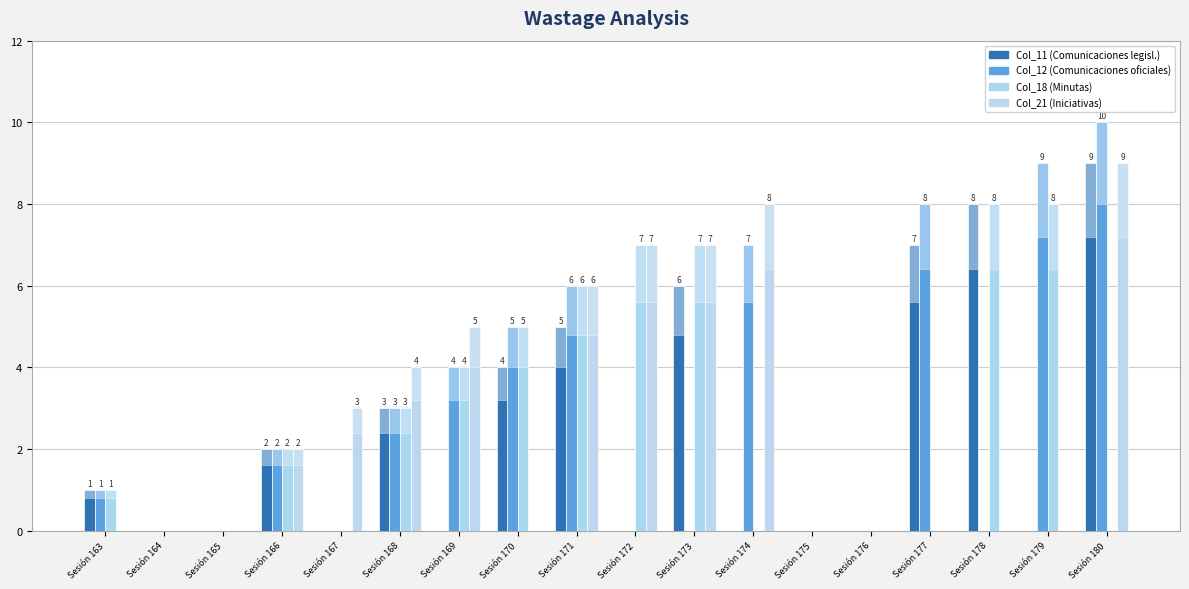

What are all the series names shown in the legend?

Col_11 (Comunicaciones legisl.), Col_12 (Comunicaciones oficiales), Col_18 (Minutas), Col_21 (Iniciativas)